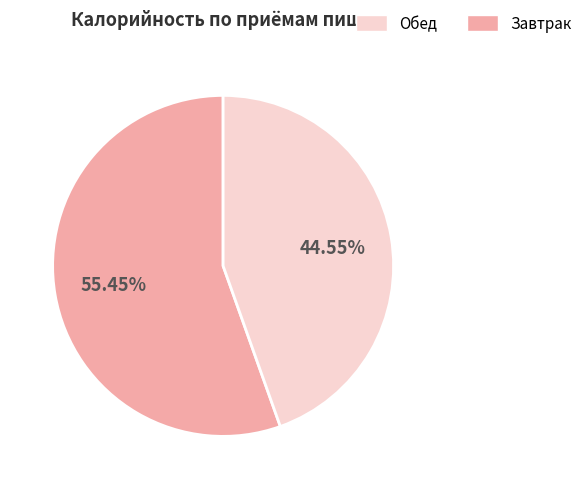

Is there any slice that represents more than half of the pie?

Yes